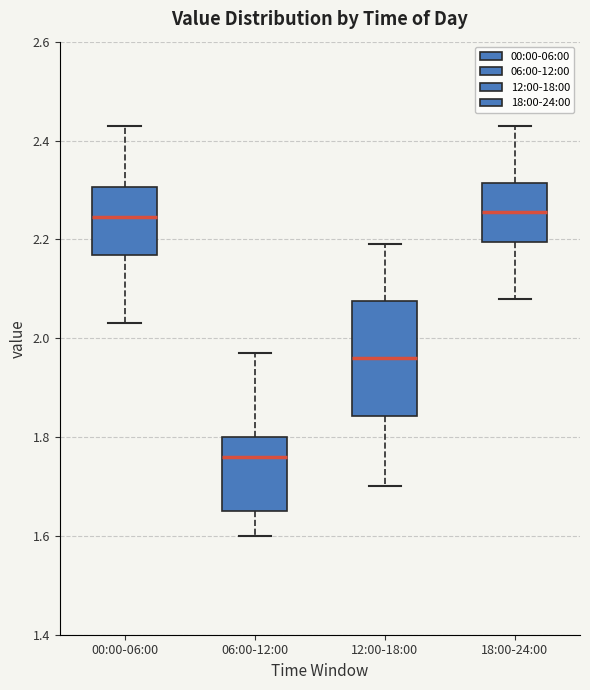

Reading left to right, transcribe this box plot: for each box, give where its median line is, the range the box spans, and where its two whiskers end, as read against the y-axis. The values are not printed on the chart, so give them approximately, as read against the axis.

00:00-06:00: median 2.24, box 2.16 to 2.30, whiskers 2.04 to 2.44
06:00-12:00: median 1.76, box 1.66 to 1.80, whiskers 1.60 to 1.98
12:00-18:00: median 1.96, box 1.84 to 2.08, whiskers 1.70 to 2.20
18:00-24:00: median 2.26, box 2.20 to 2.32, whiskers 2.08 to 2.44